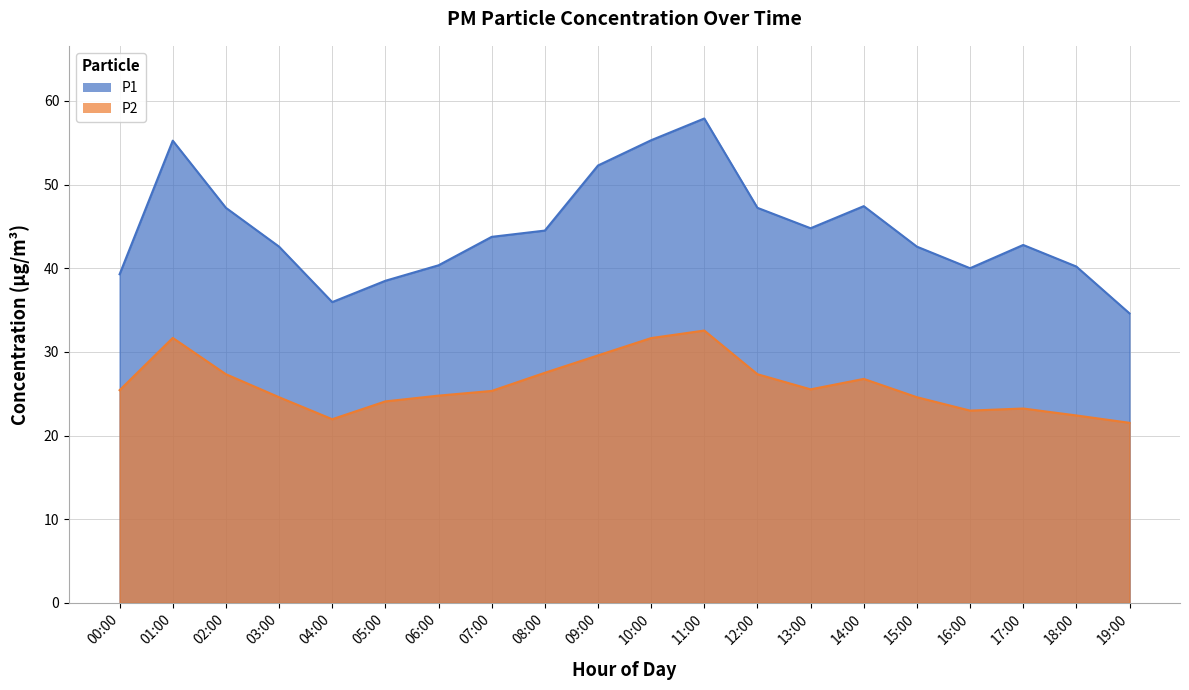

What is the smallest value displayed?

21.5